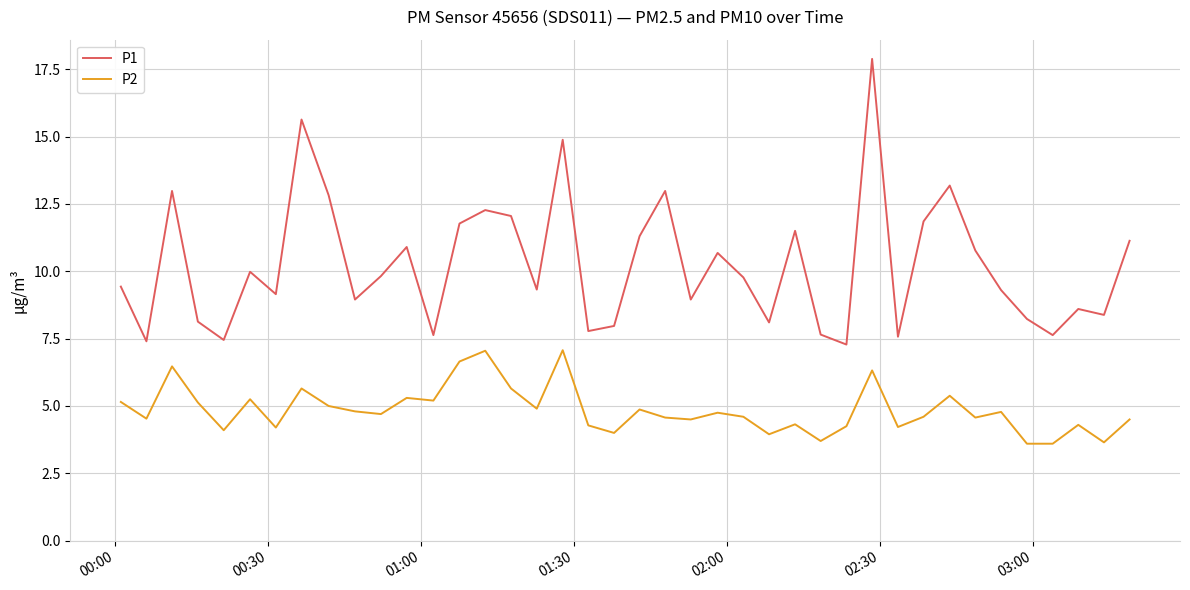

What is the average value of the P2 series?

4.9